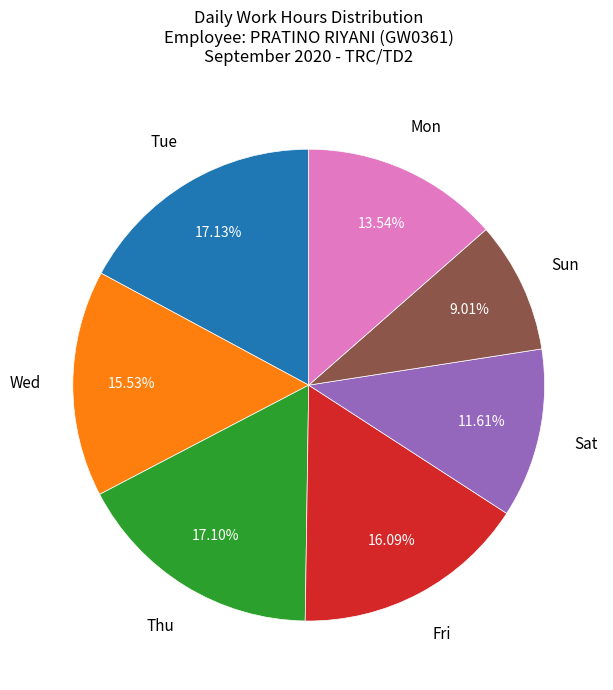

Does any single category account for the majority?

No